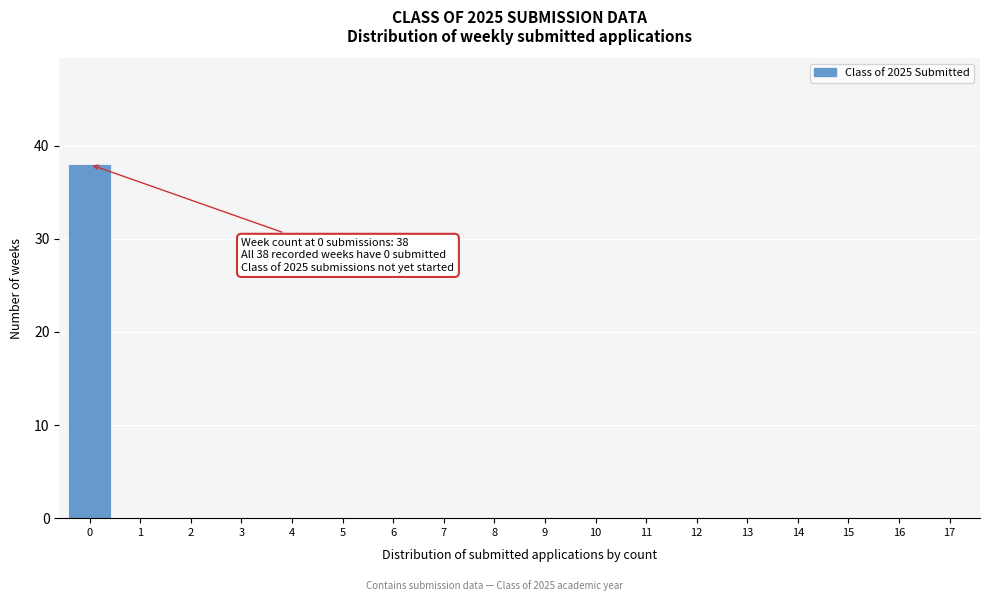

Reading right to left, what are all the values shown in this chart?

17=0	16=0	15=0	14=0	13=0	12=0	11=0	10=0	9=0	8=0	7=0	6=0	5=0	4=0	3=0	2=0	1=0	0=38